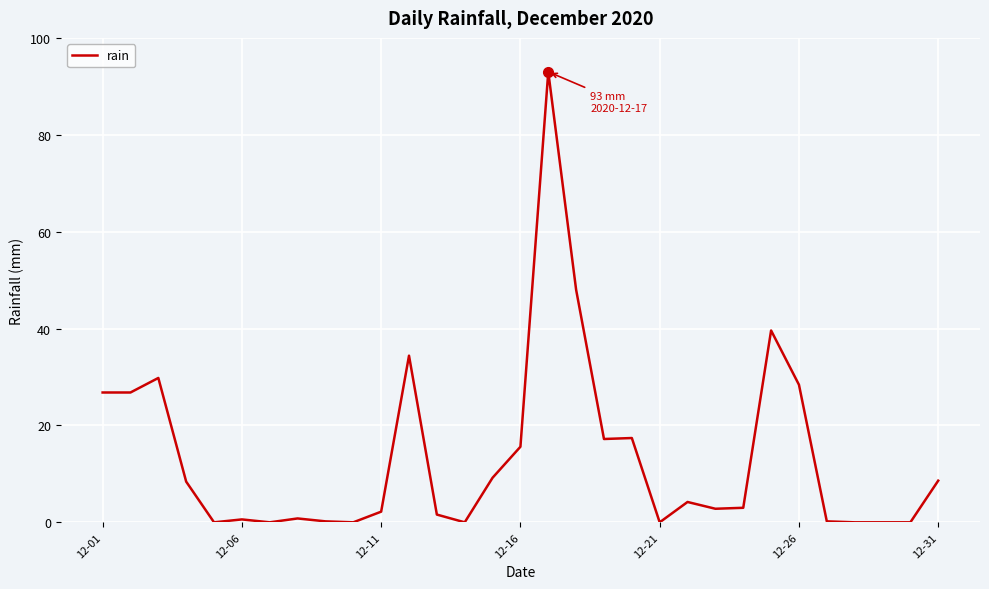

What is the maximum value shown in the chart?

93.0